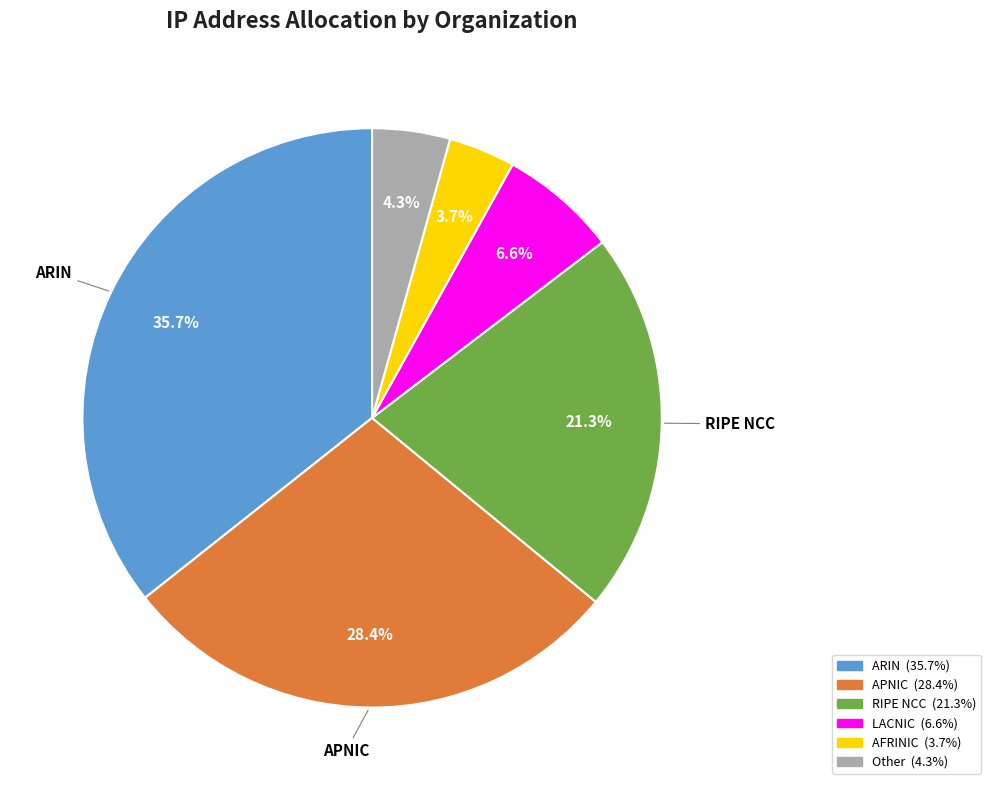

Does any single category account for the majority?

No